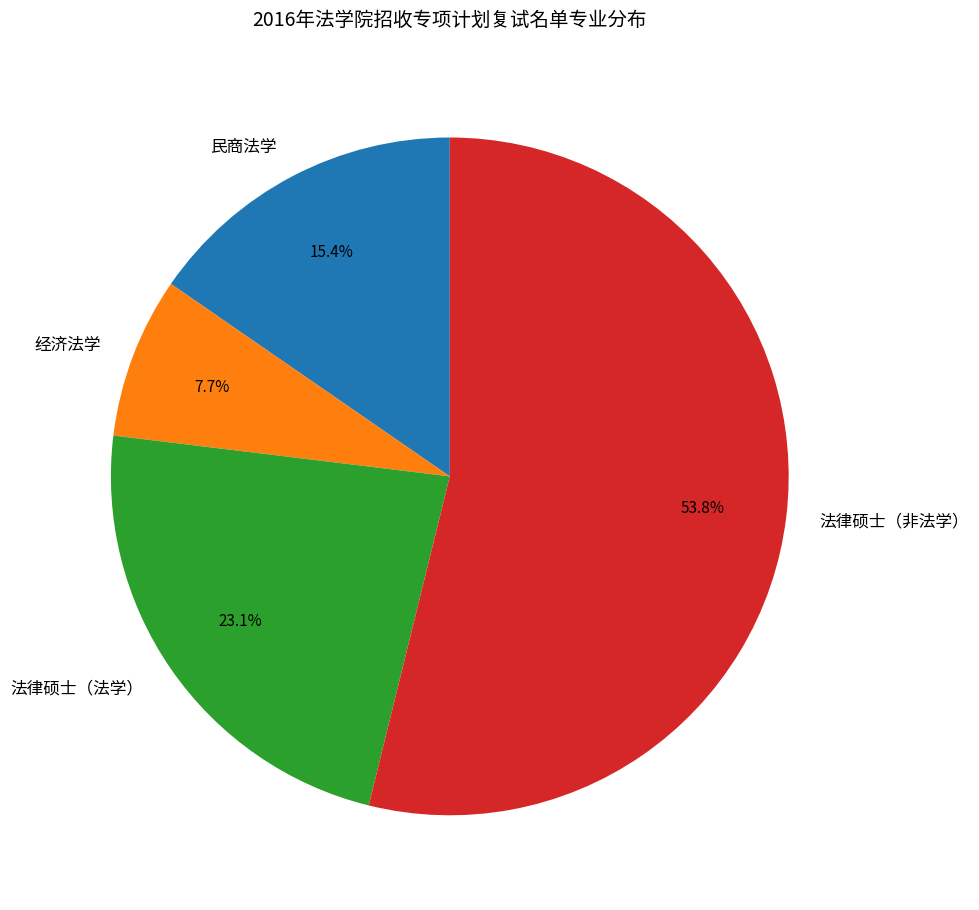

Is there a majority slice in this chart?

Yes